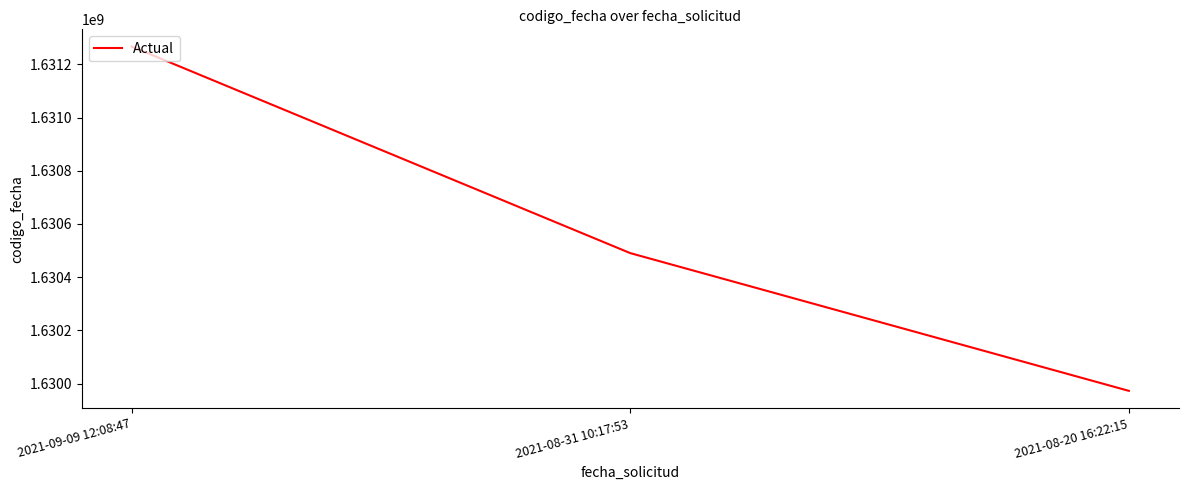

Rank the categories by value from highest to lowest.

2021-09-09 12:08:47, 2021-08-31 10:17:53, 2021-08-20 16:22:15